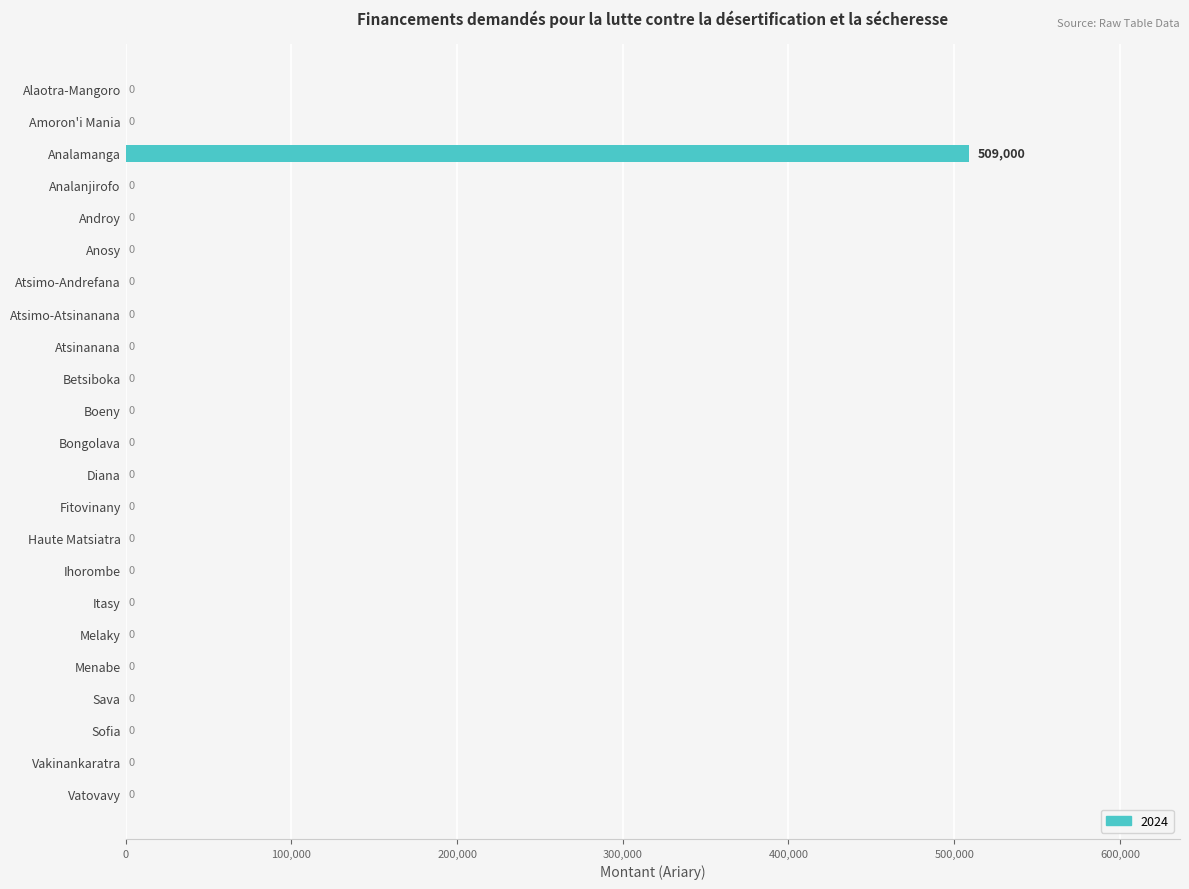

Reading bottom to top, transcribe all the data shown in this chart.

Vatovavy=0	Vakinankaratra=0	Sofia=0	Sava=0	Menabe=0	Melaky=0	Itasy=0	Ihorombe=0	Haute Matsiatra=0	Fitovinany=0	Diana=0	Bongolava=0	Boeny=0	Betsiboka=0	Atsinanana=0	Atsimo-Atsinanana=0	Atsimo-Andrefana=0	Anosy=0	Androy=0	Analanjirofo=0	Analamanga=509000	Amoron'i Mania=0	Alaotra-Mangoro=0